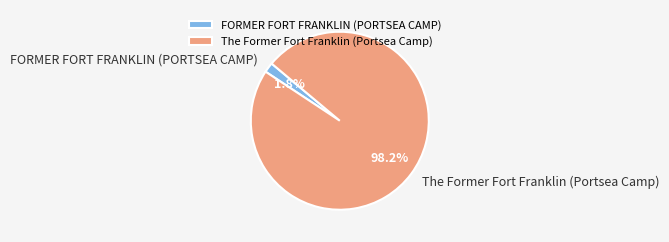

Count the number of slices in the pie.

2